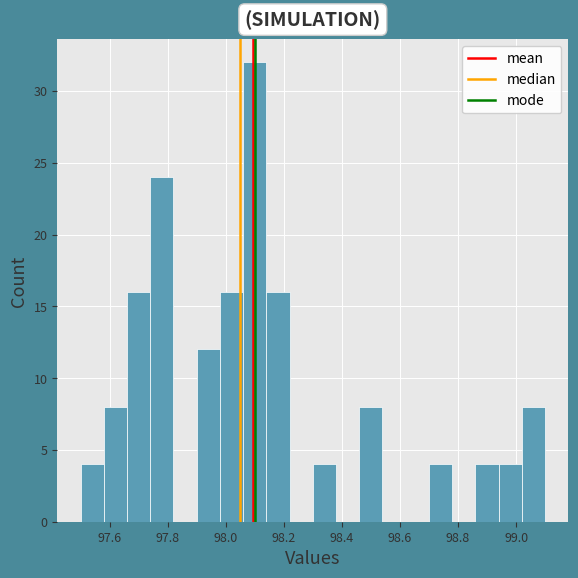

Which range on the x-axis has the tallest bar?

98.06 to 98.14